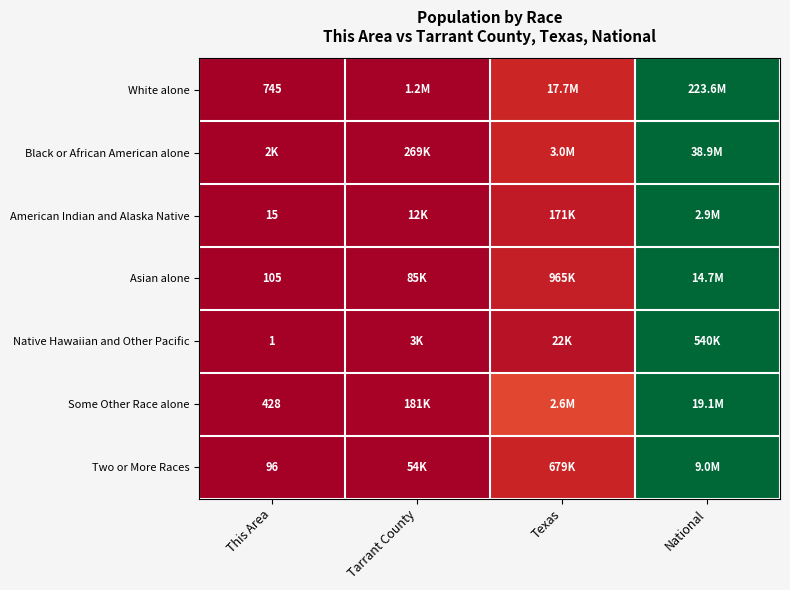

Which label corresponds to the smallest value in the chart?

This Area